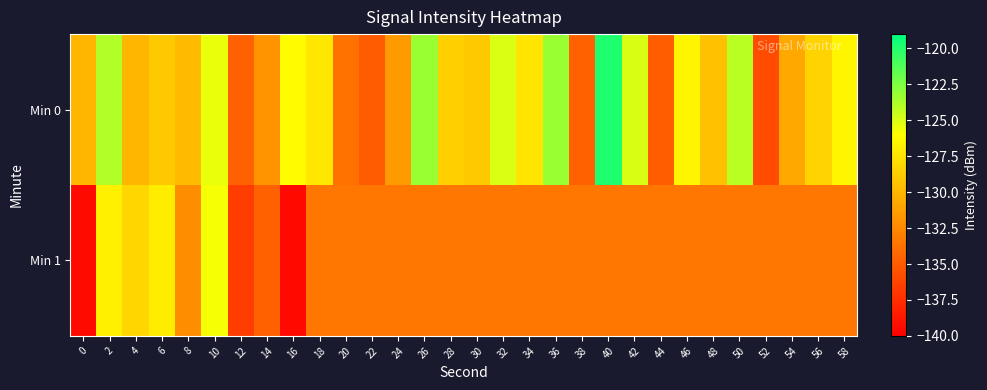

Between 58 and 42, which is larger?

42